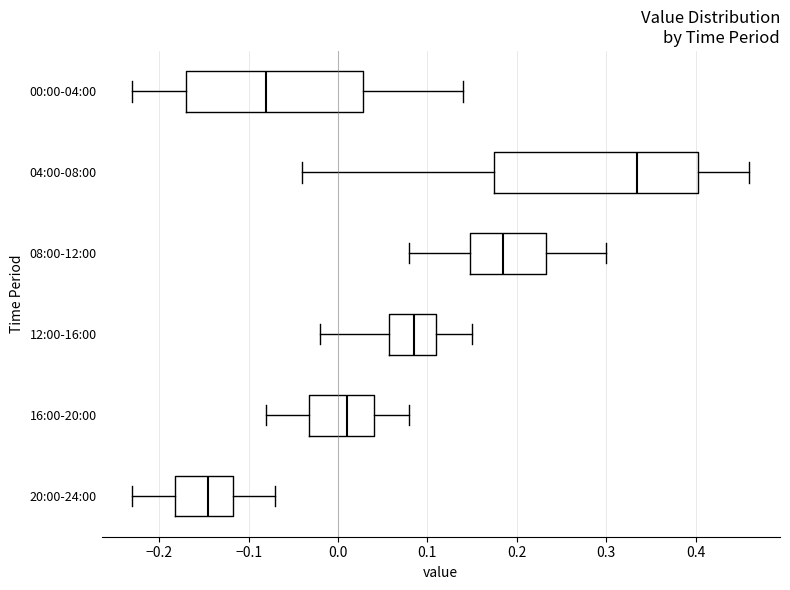

Reading bottom to top, read every box against the x-axis: the position of its median line, the range the box covers, and the ends of its whiskers. The values are not printed on the chart, so give them approximately, as read against the axis.

20:00-24:00: median -0.14, box -0.18 to -0.12, whiskers -0.23 to -0.07
16:00-20:00: median 0.01, box -0.03 to 0.04, whiskers -0.08 to 0.08
12:00-16:00: median 0.09, box 0.06 to 0.11, whiskers -0.02 to 0.15
08:00-12:00: median 0.19, box 0.15 to 0.23, whiskers 0.08 to 0.30
04:00-08:00: median 0.34, box 0.18 to 0.40, whiskers -0.04 to 0.46
00:00-04:00: median -0.08, box -0.17 to 0.03, whiskers -0.23 to 0.14